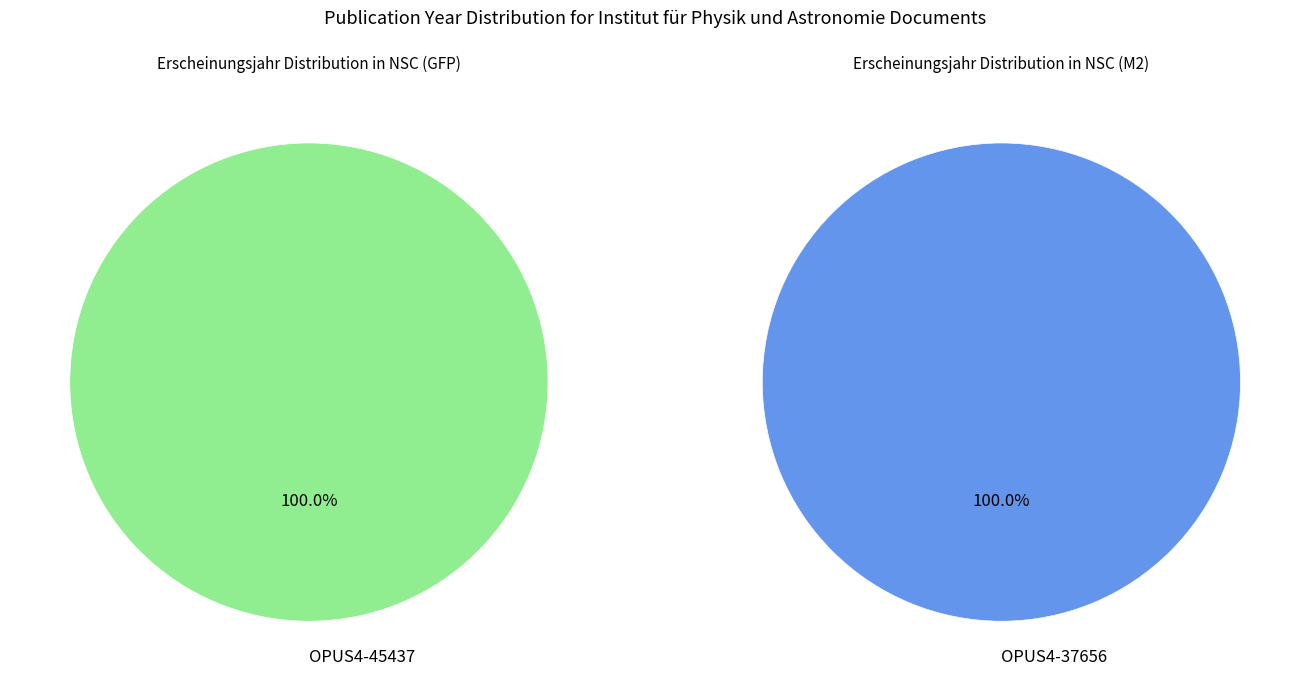

Which slice is the largest?

OPUS4-45437